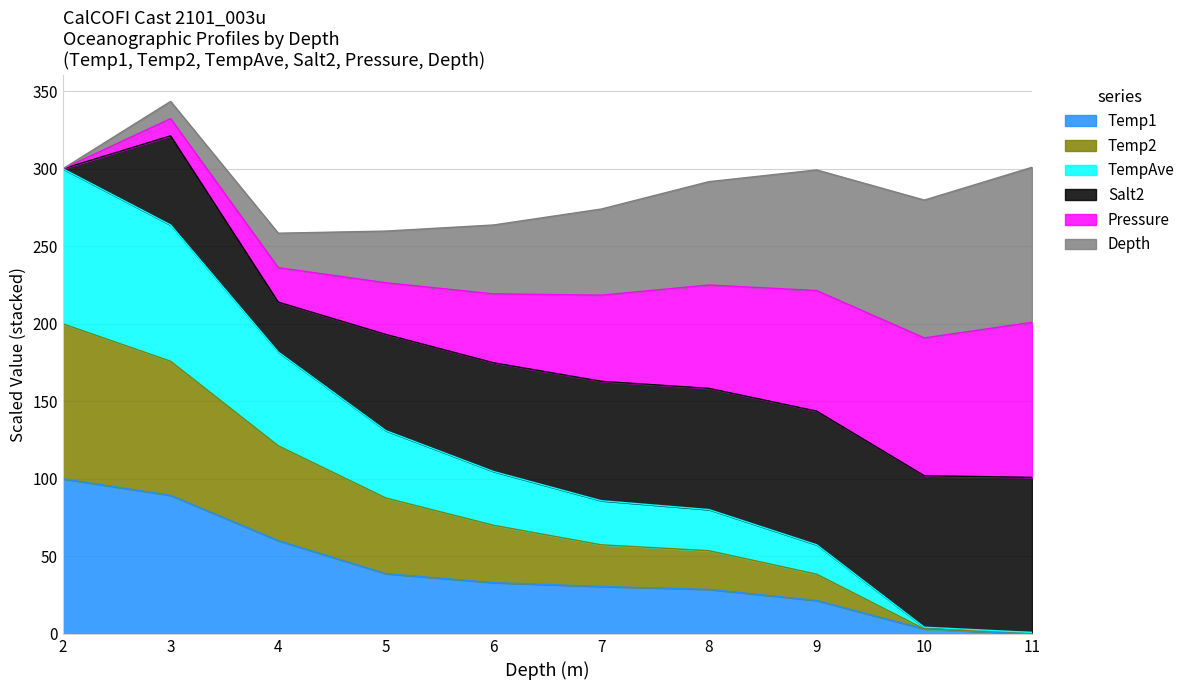

What is the maximum value for Temp1?

100.0